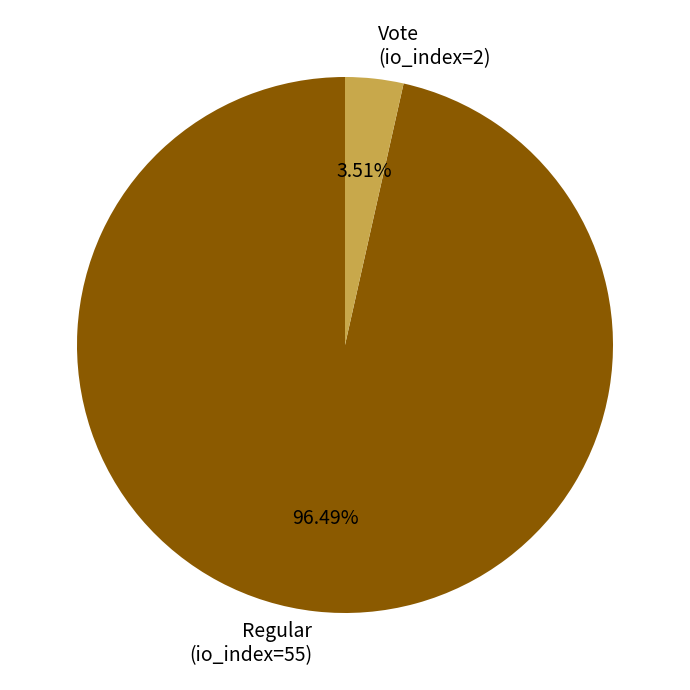

What percentage is the Regular (io_index=55) slice, to the nearest percent?

96%